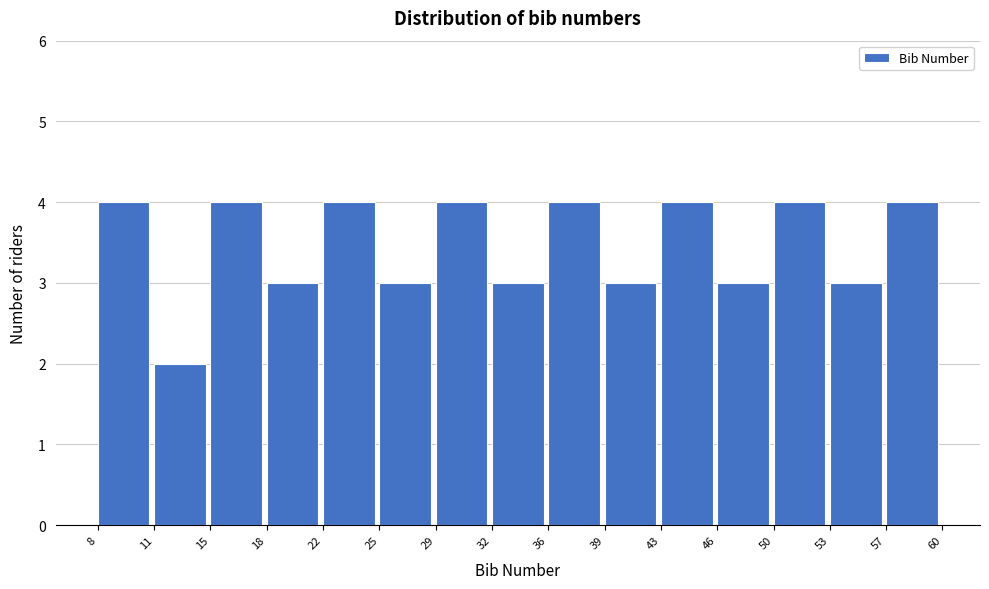

Reading left to right, transcribe this chart: for each bar, give the range it covers on the x-axis and its height. The values are not printed on the chart, so give them approximately, as read against the axis.

8 to 11: 4
11 to 15: 2
15 to 18: 4
18 to 22: 3
22 to 25: 4
25 to 29: 3
29 to 32: 4
32 to 36: 3
36 to 39: 4
39 to 43: 3
43 to 46: 4
46 to 50: 3
50 to 53: 4
53 to 57: 3
57 to 60: 4